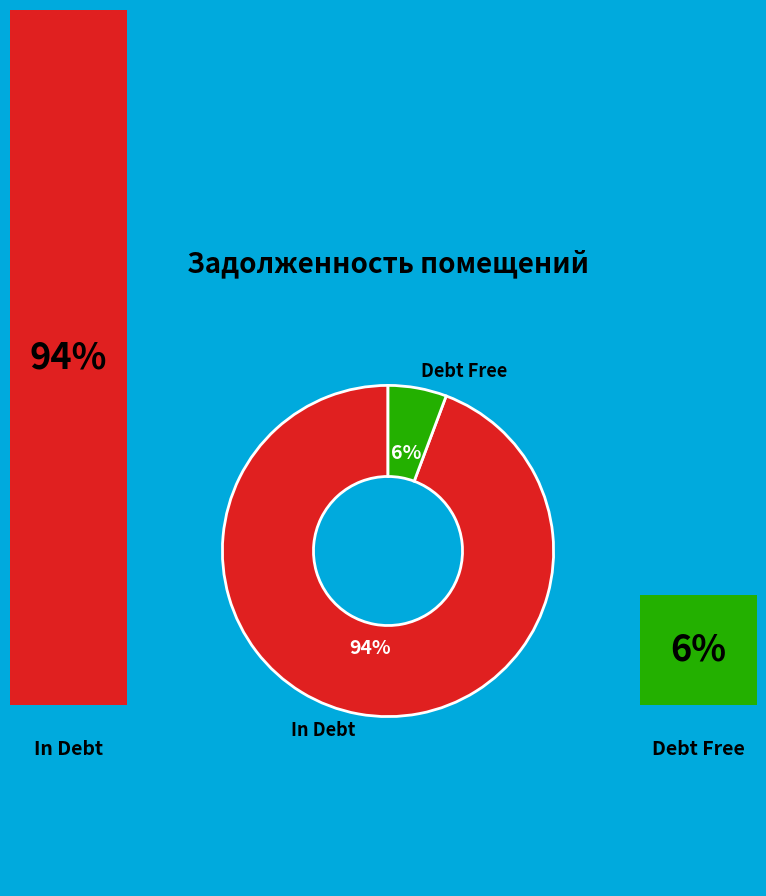

Which slice represents more than half of the pie?

In Debt